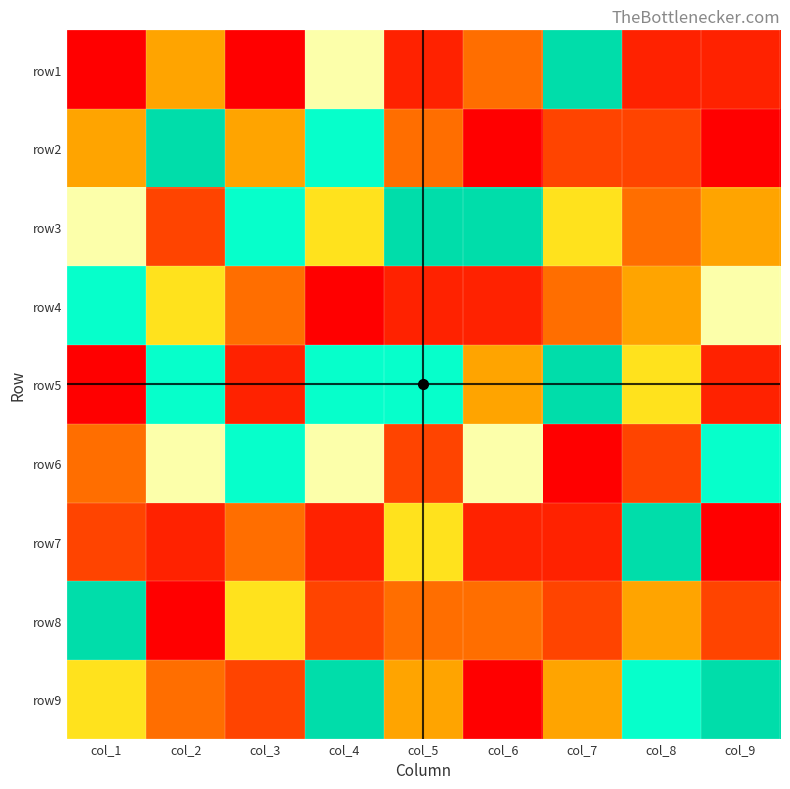

What is the total value across all series at col_9?

38